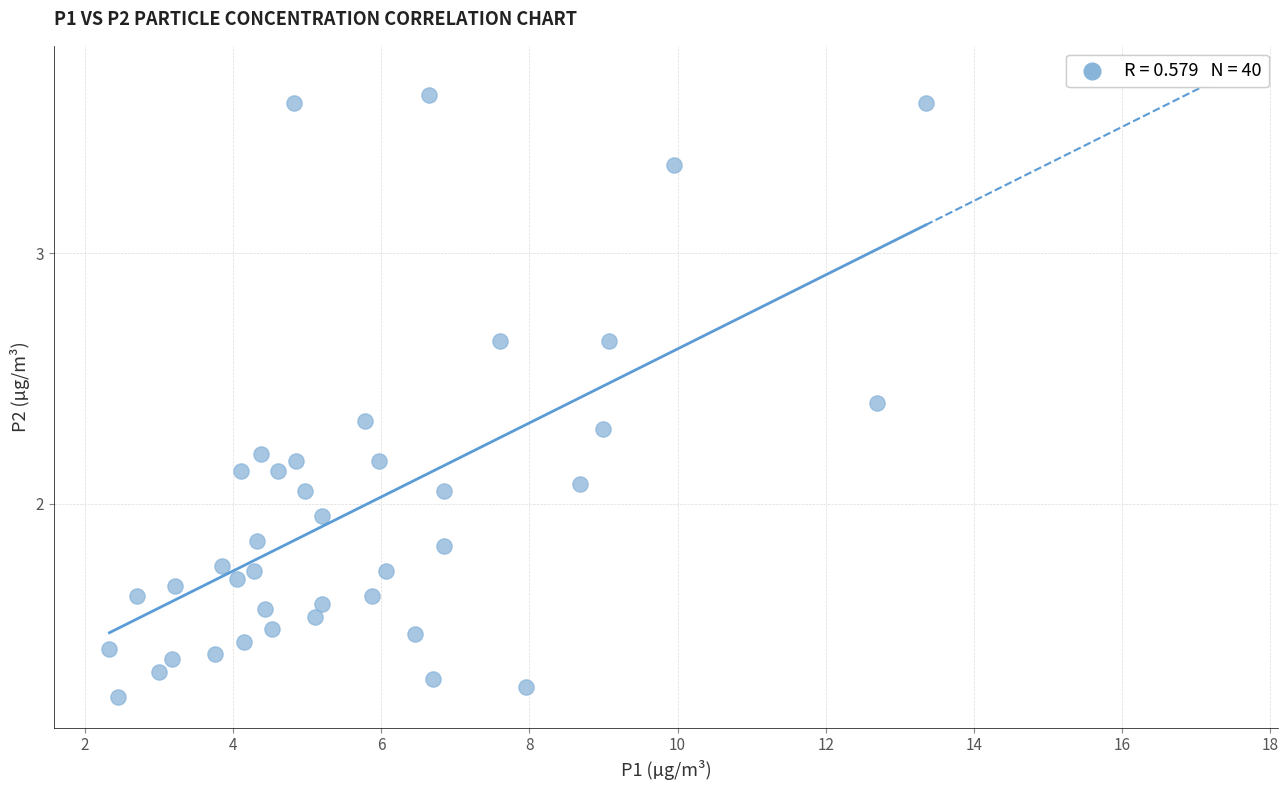

What is the range of X values (max minus min)?

11.0